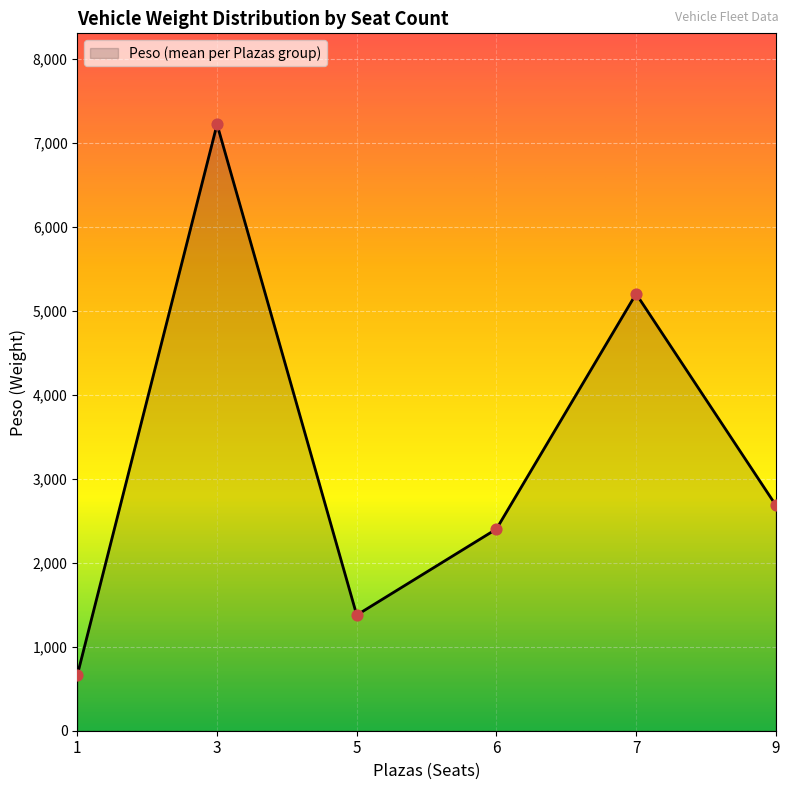

Which has a higher value, 9 or 7?

7